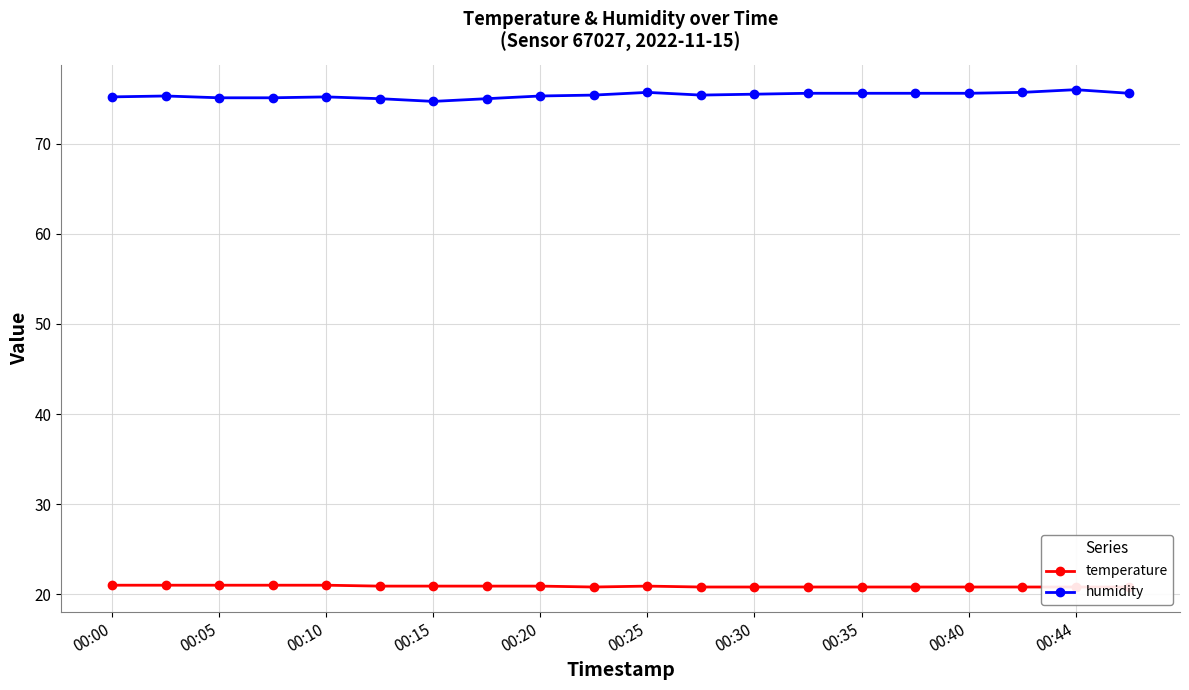

True or false: humidity has a value of 75.6 at 00:35.

True